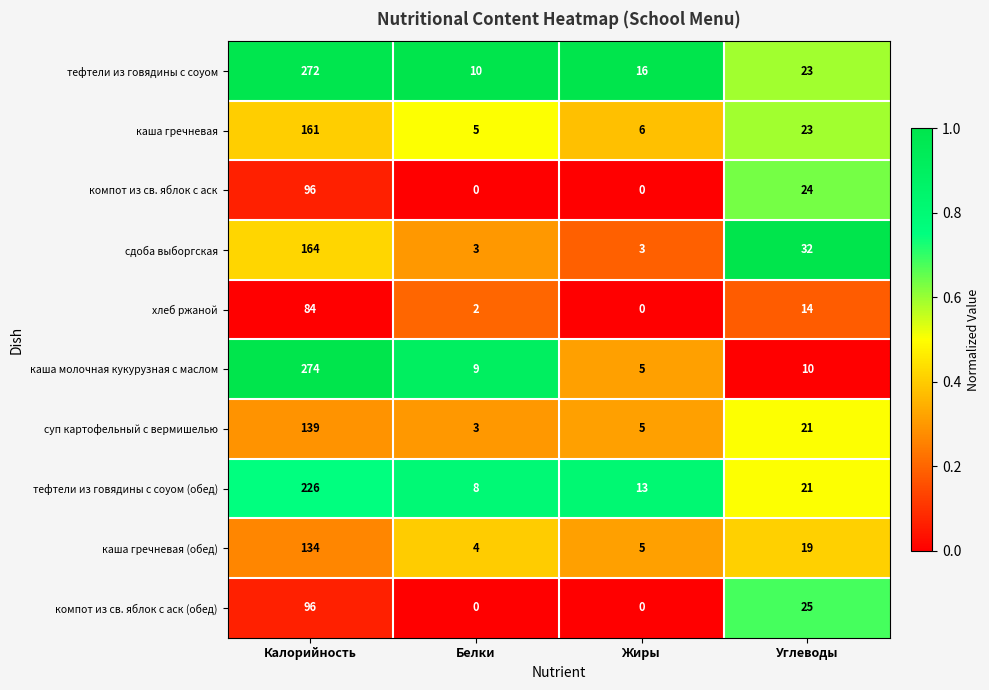

Which series has the largest total across all categories?

тефтели из говядины с соуом